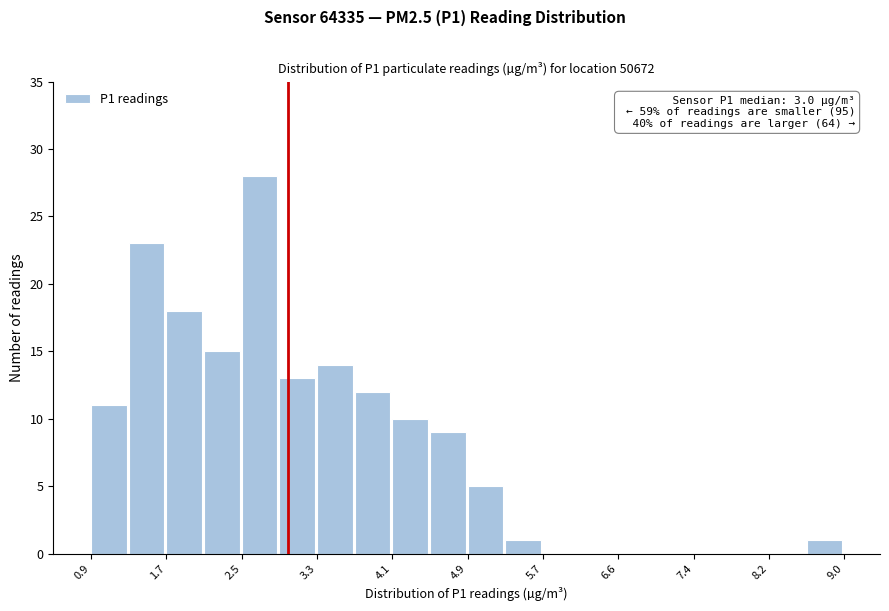

Over which range of the x-axis is the bar tallest?

2.5 to 2.9